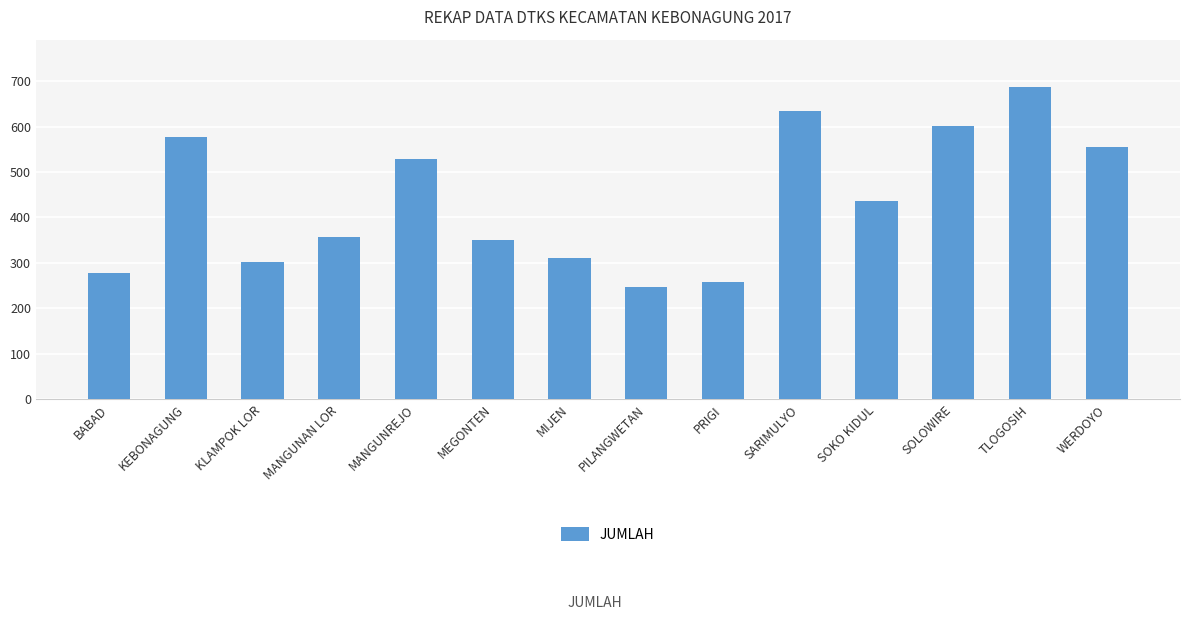

What is the change in value from MANGUNREJO to PILANGWETAN?

-282